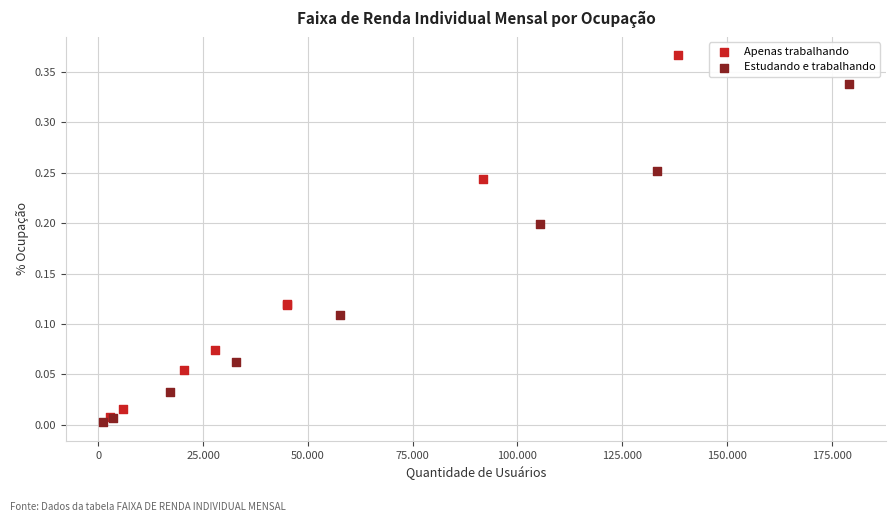

Which series reaches the maximum Y coordinate?

Apenas trabalhando